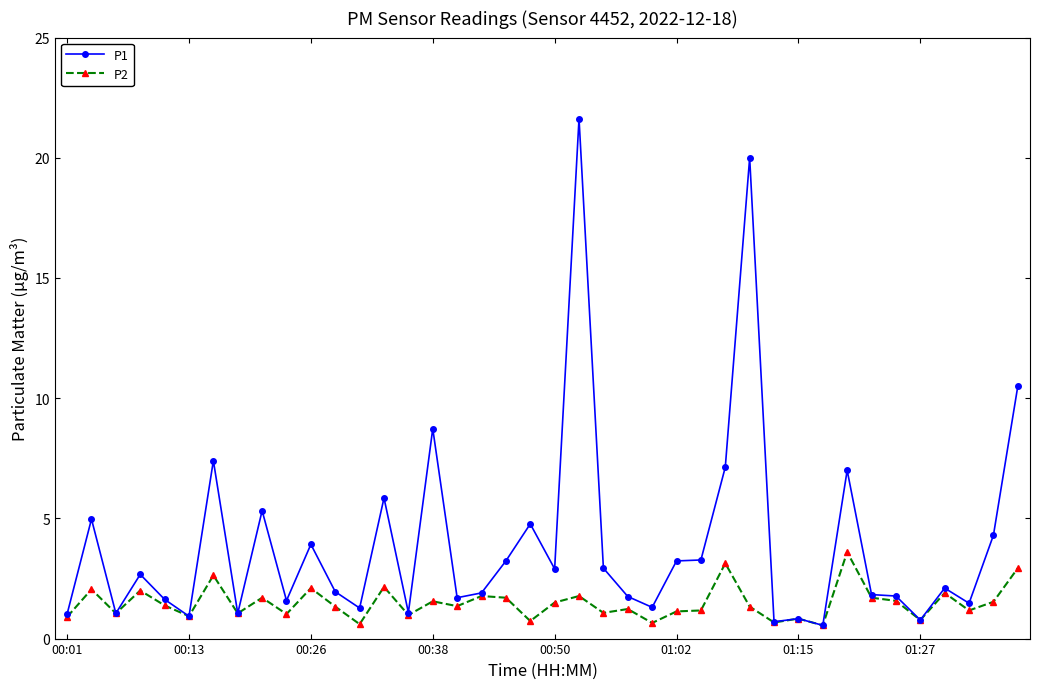

What is the average value of the P2 series?

1.5